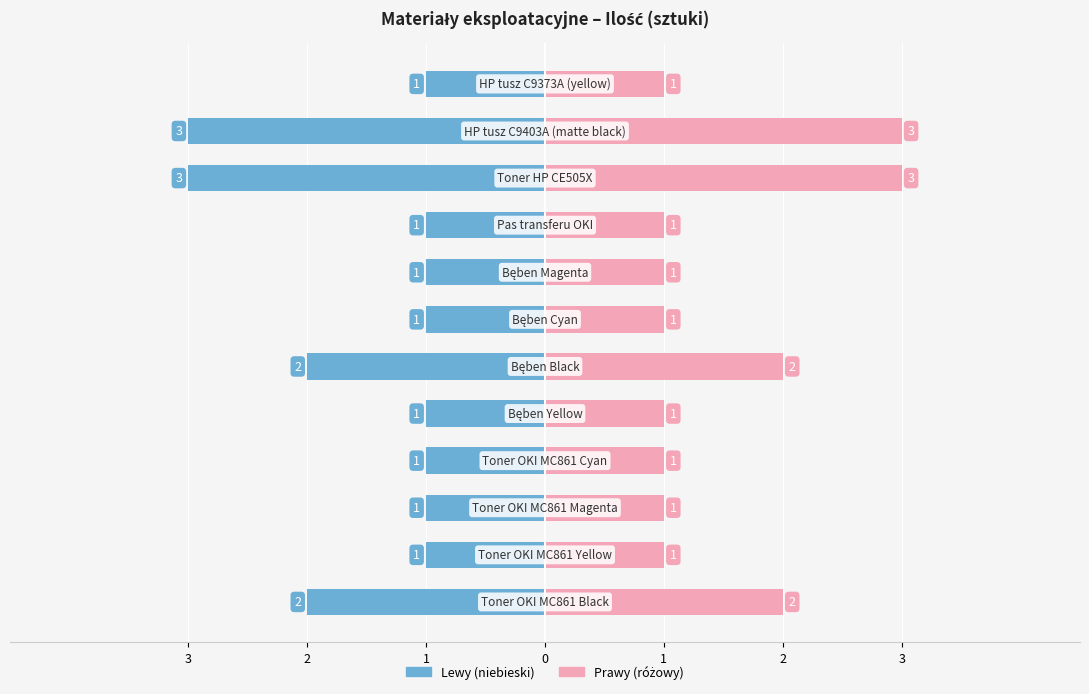

Between 7 and 2, which is larger?

7